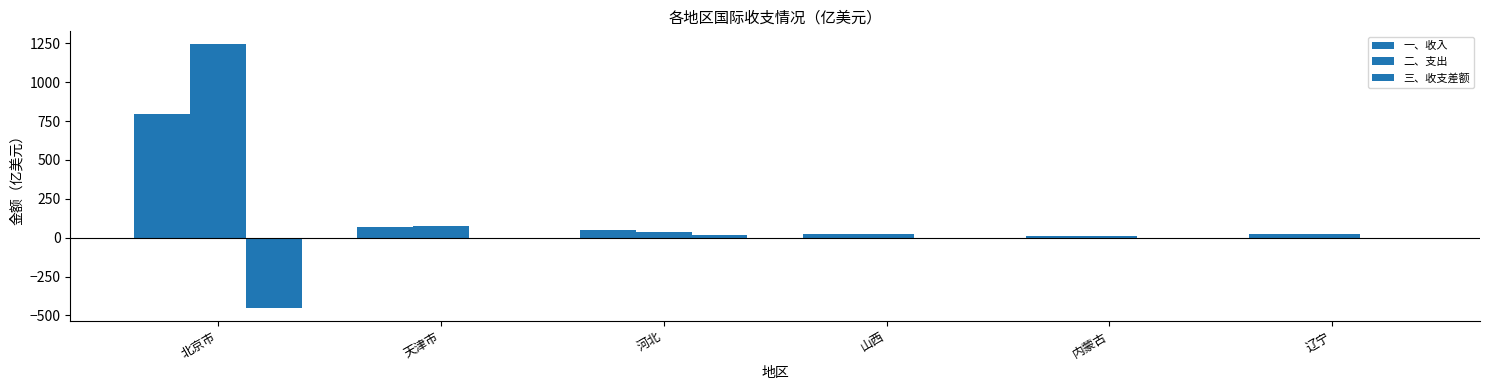

How many categories are shown in the chart?

6